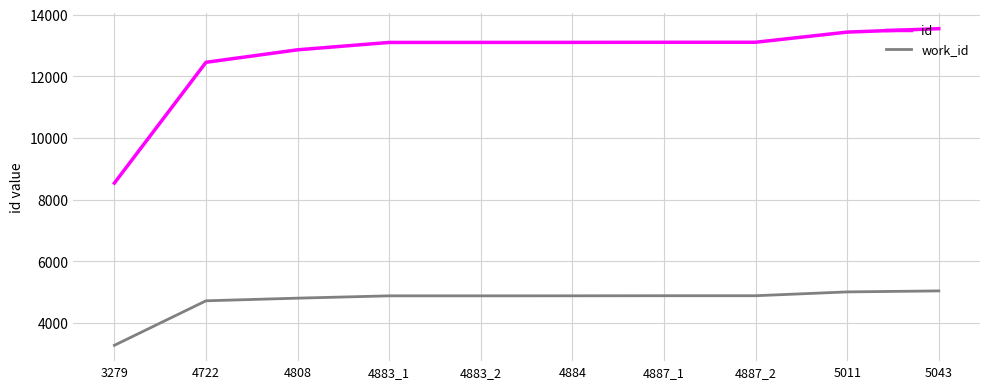

Rank the series at 3279 from lowest to highest value.

work_id, id